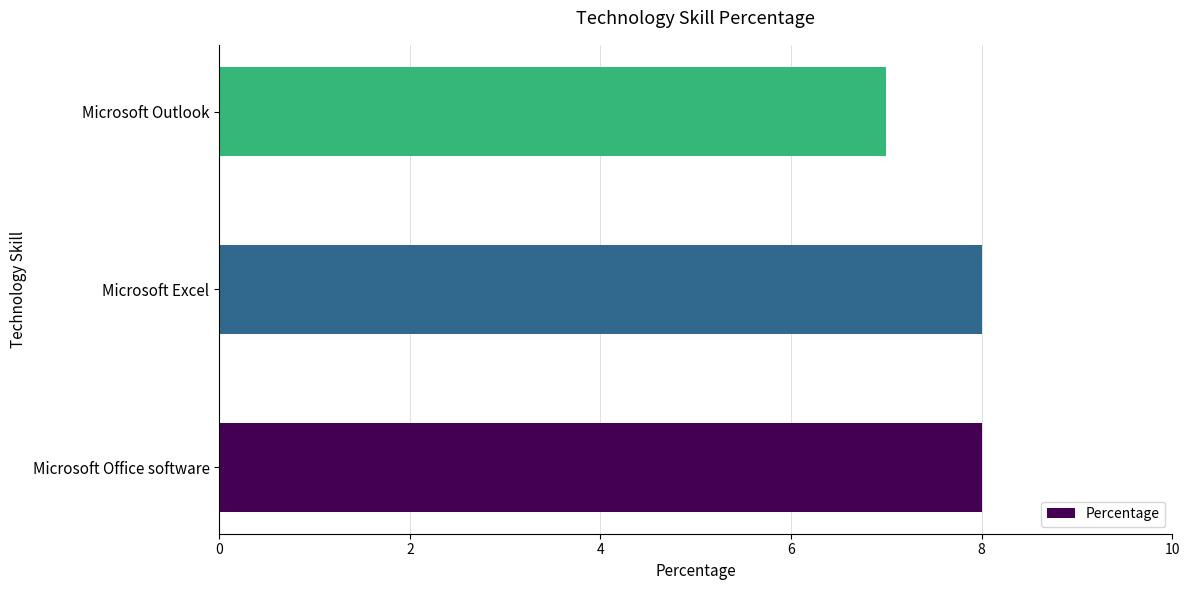

How many bars are there in total?

3